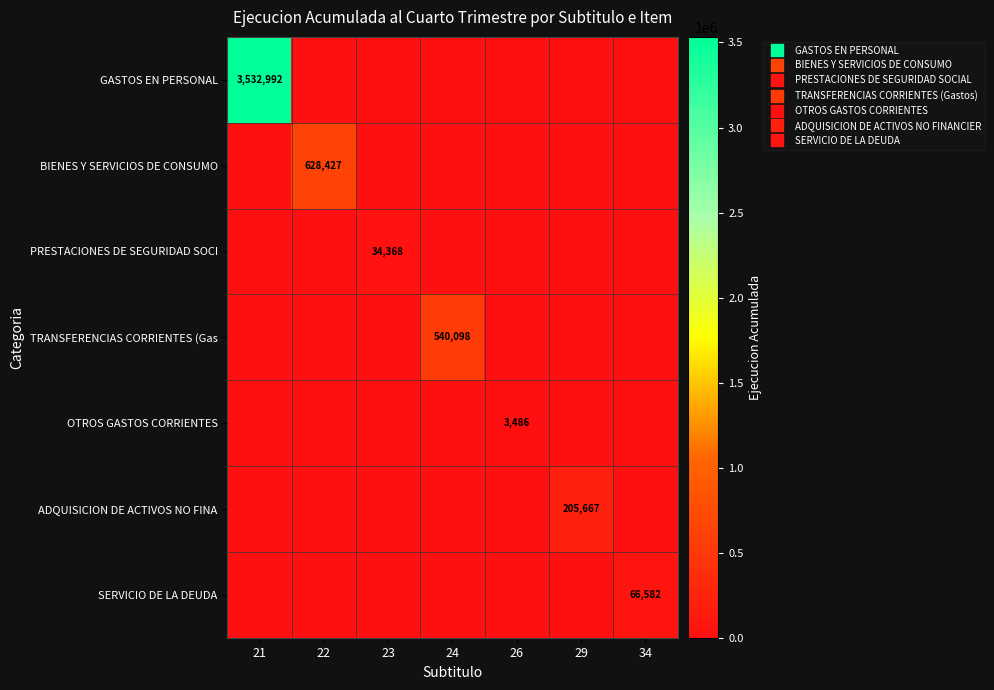

What is the spread (max minus min) of values at 21?

3532992